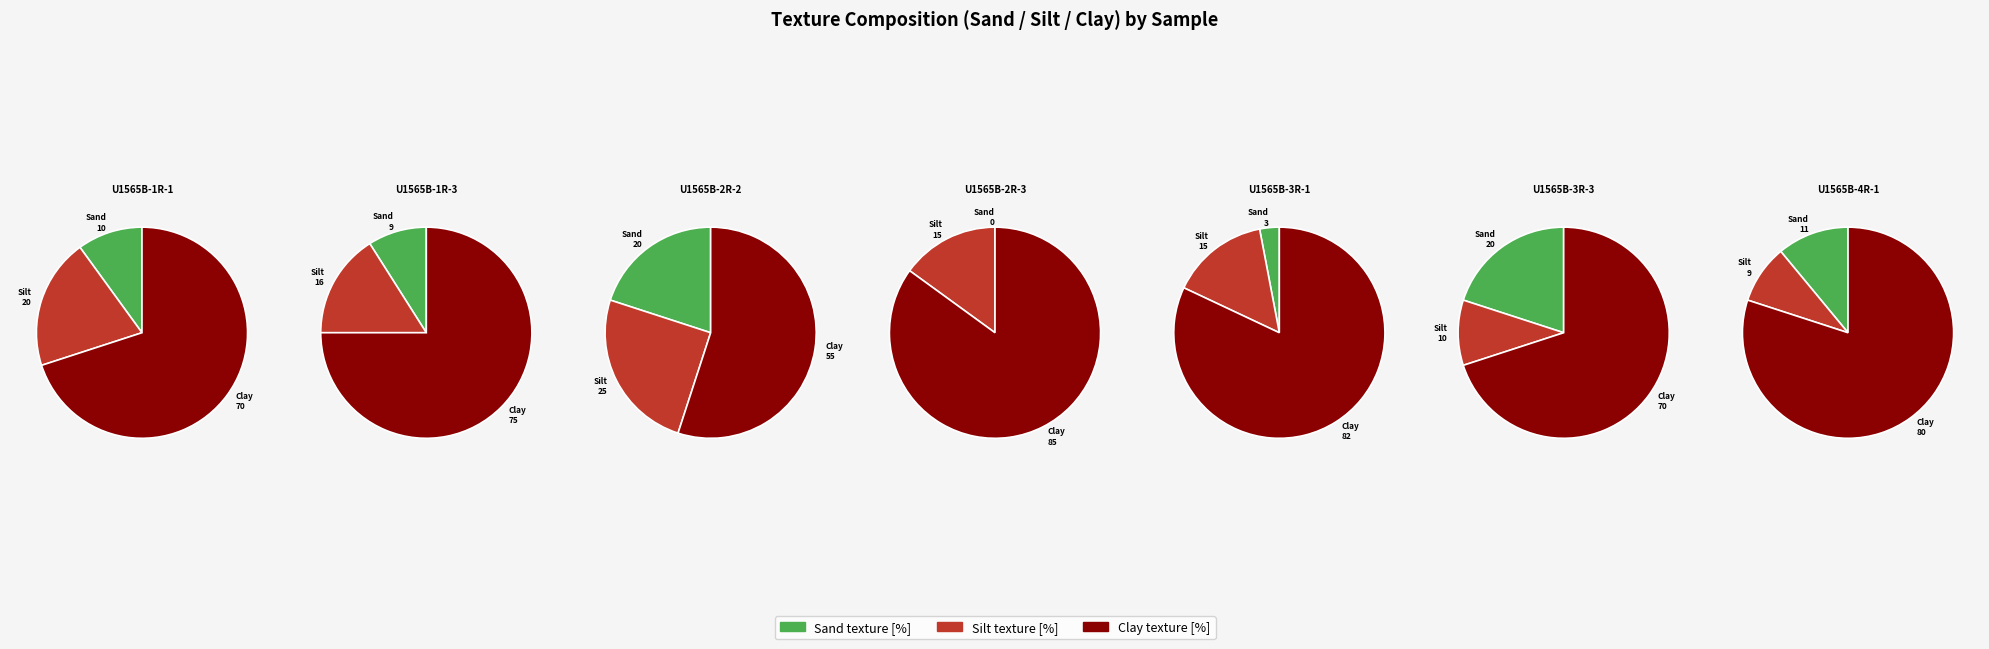

Which series has the largest range (max minus min)?

Clay texture [%]